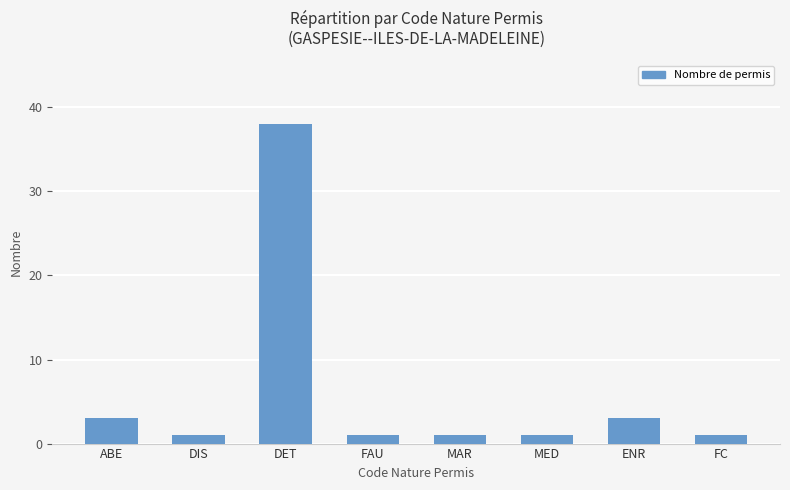

Are the bars horizontal?

No